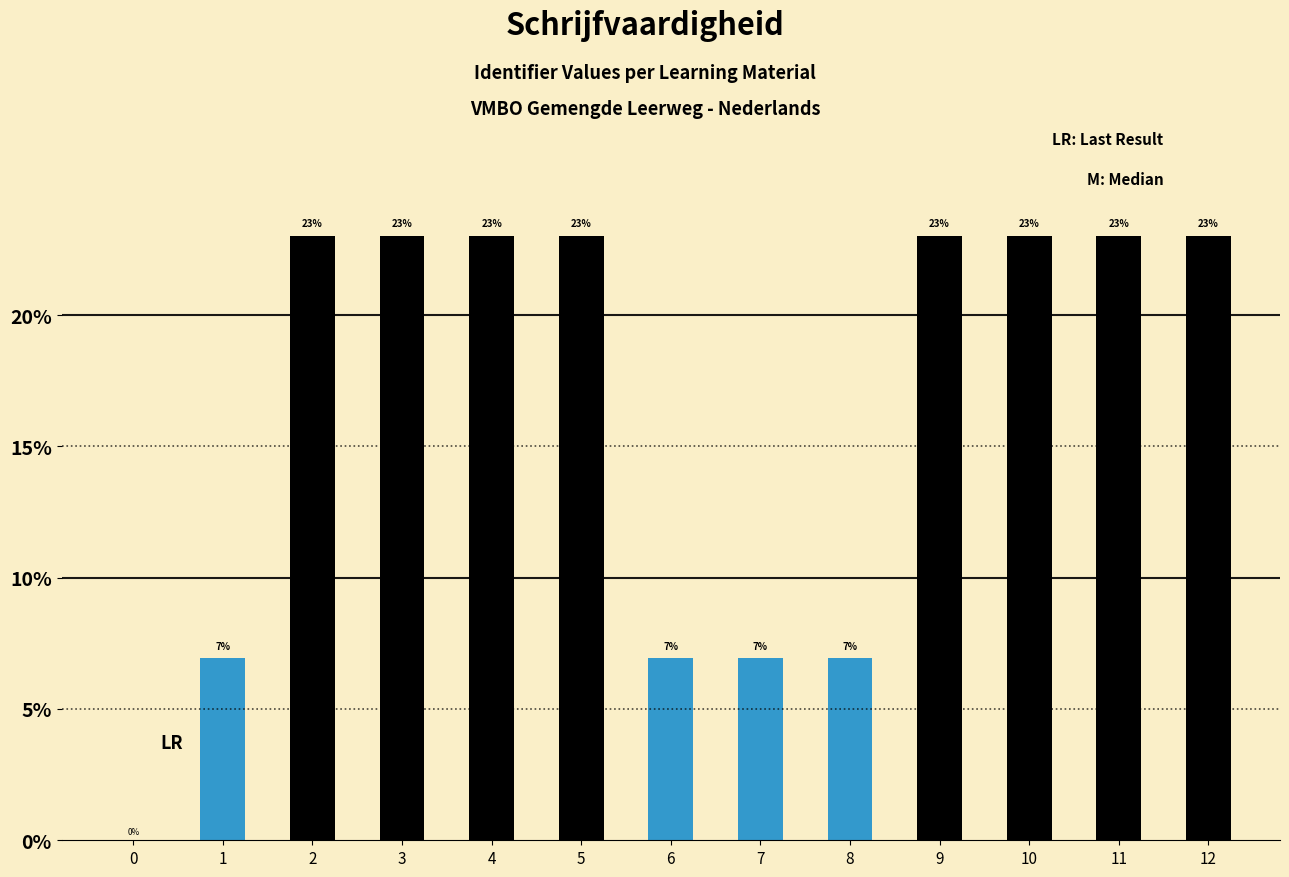

Between 8 and 10, which is larger?

10